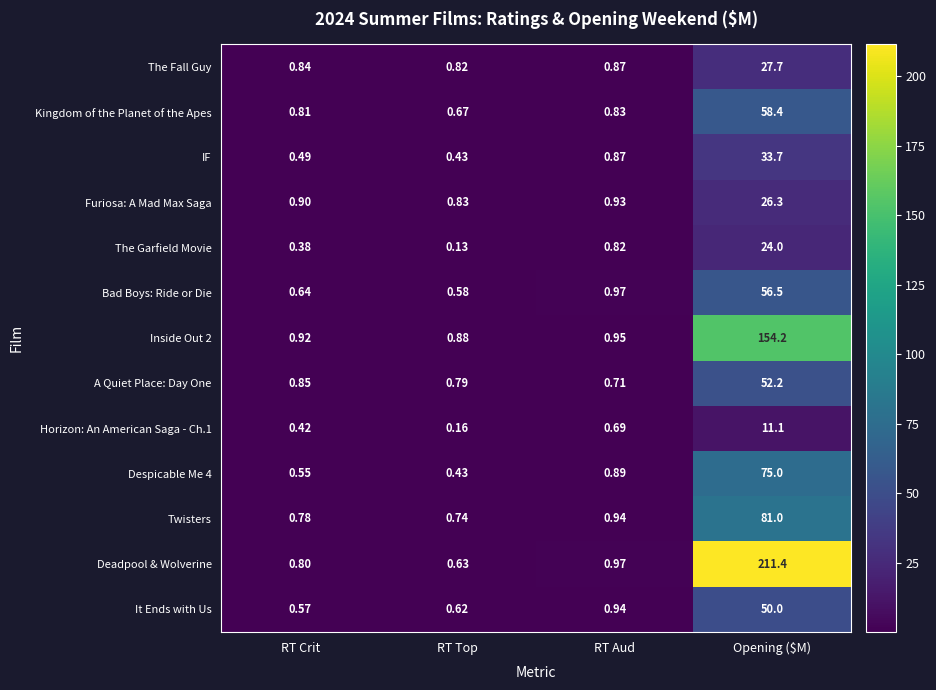

At which label is Kingdom of the Planet of the Apes closest to 29?

RT Aud